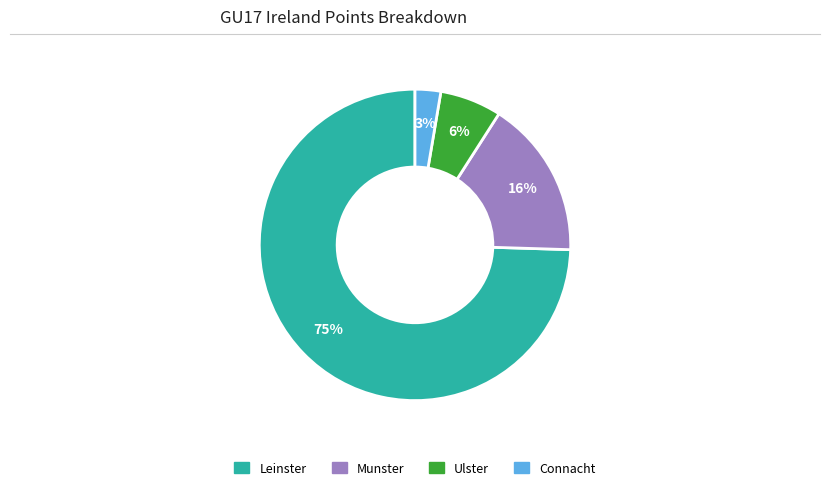

To the nearest percent, what is the average slice percentage?

25%